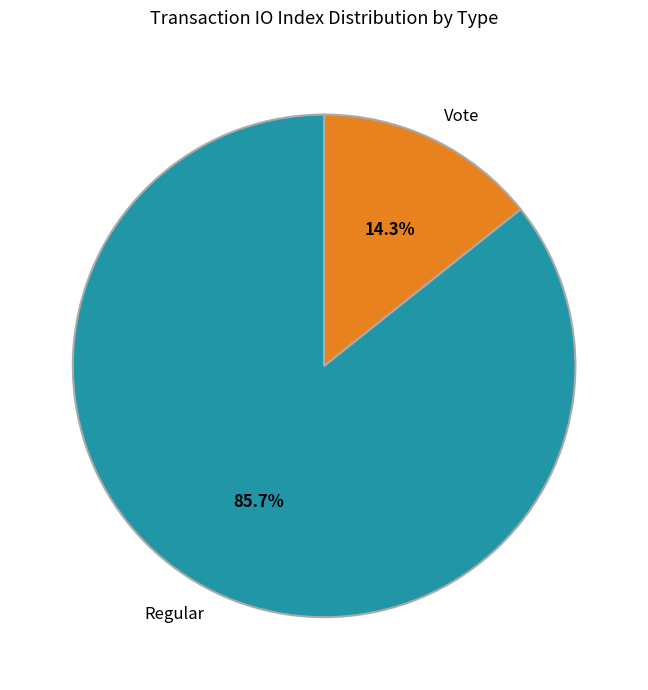

To the nearest percent, what is the combined percentage of Regular and Vote?

100%